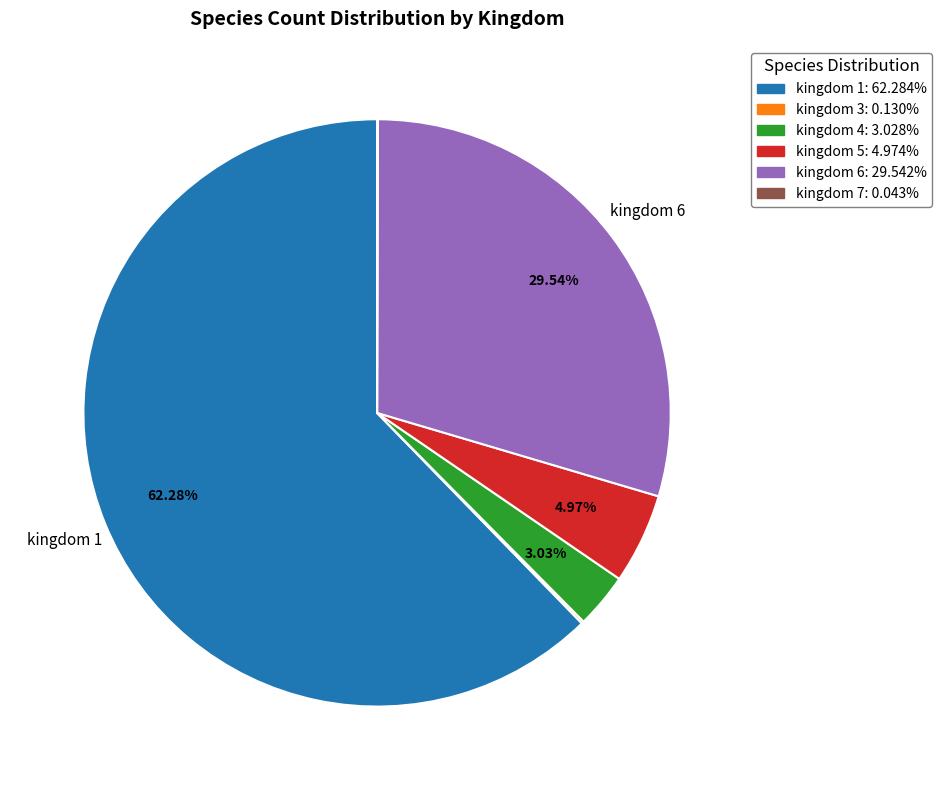

Which slice is the largest?

kingdom 1